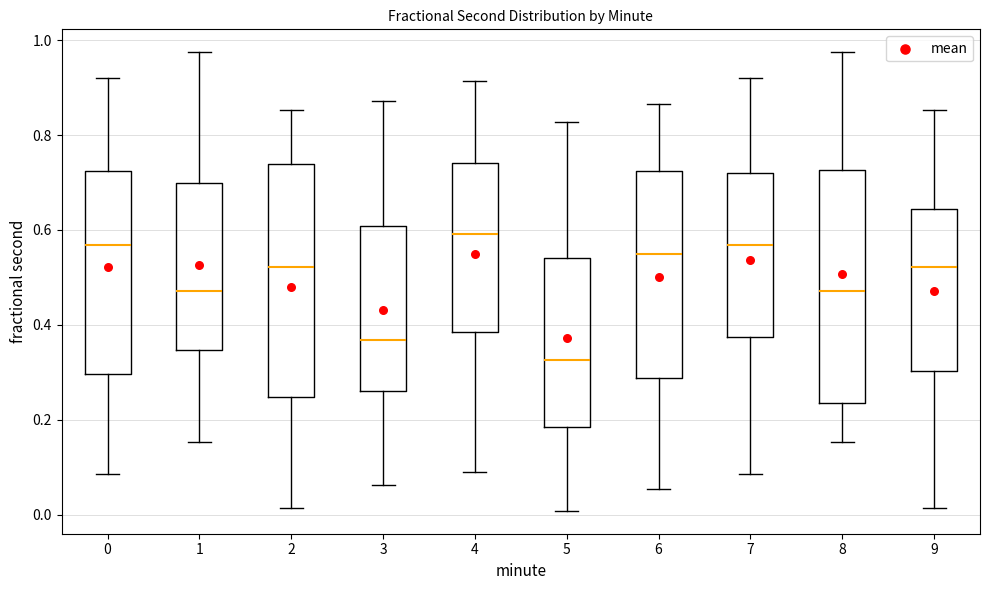

Which box's median line is the lowest?

5